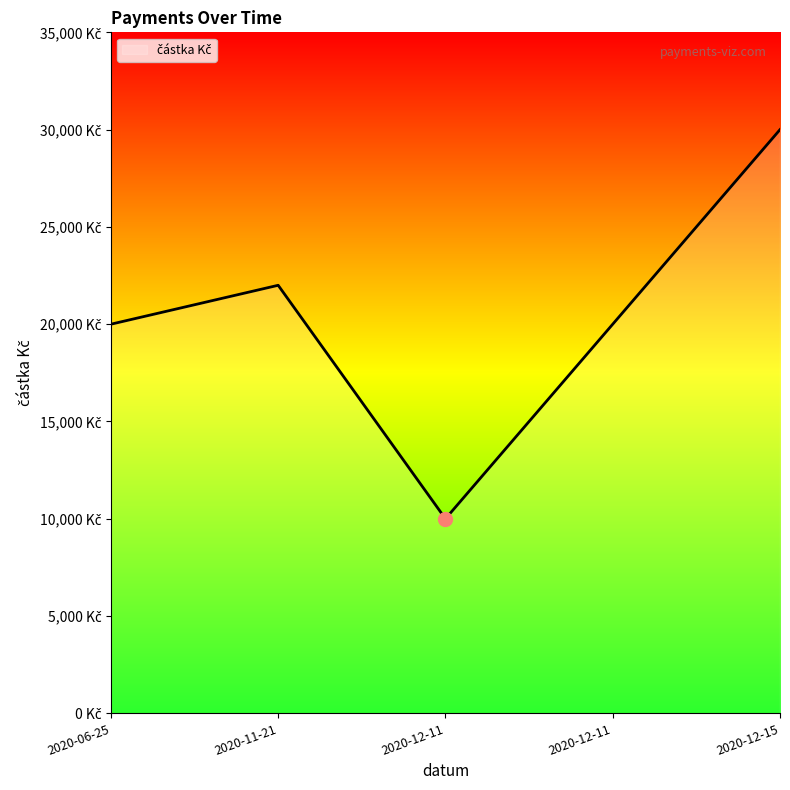

Does the chart display data point markers on the line(s)?

No